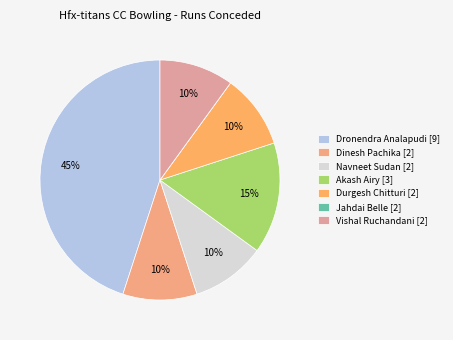

What is the largest slice in the pie chart?

Dronendra Analapudi [9]